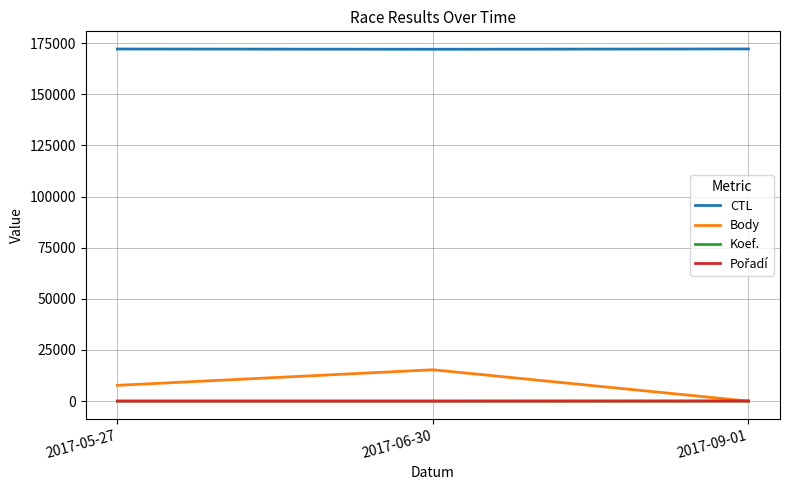

Does the chart display data point markers on the line(s)?

No